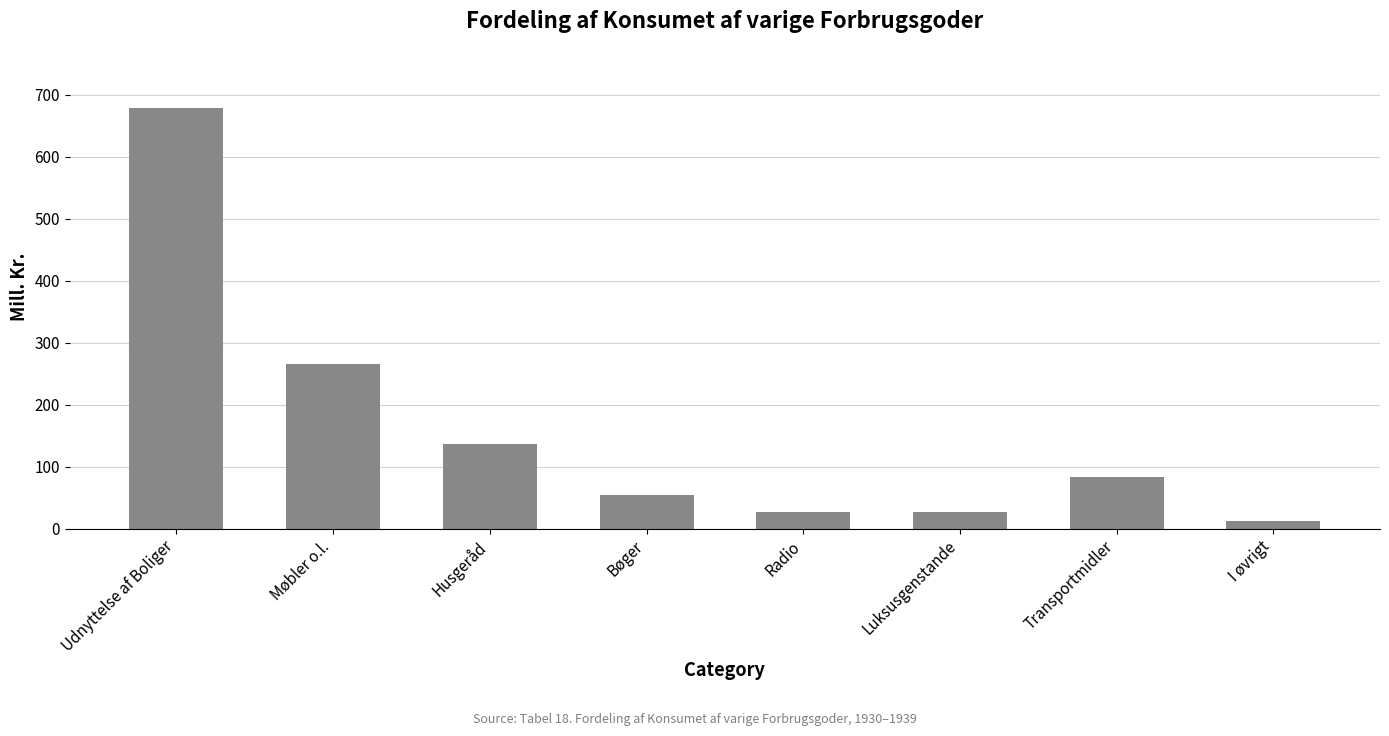

The chart shows a value of 51.6 at Husgeråd. True or false?

False